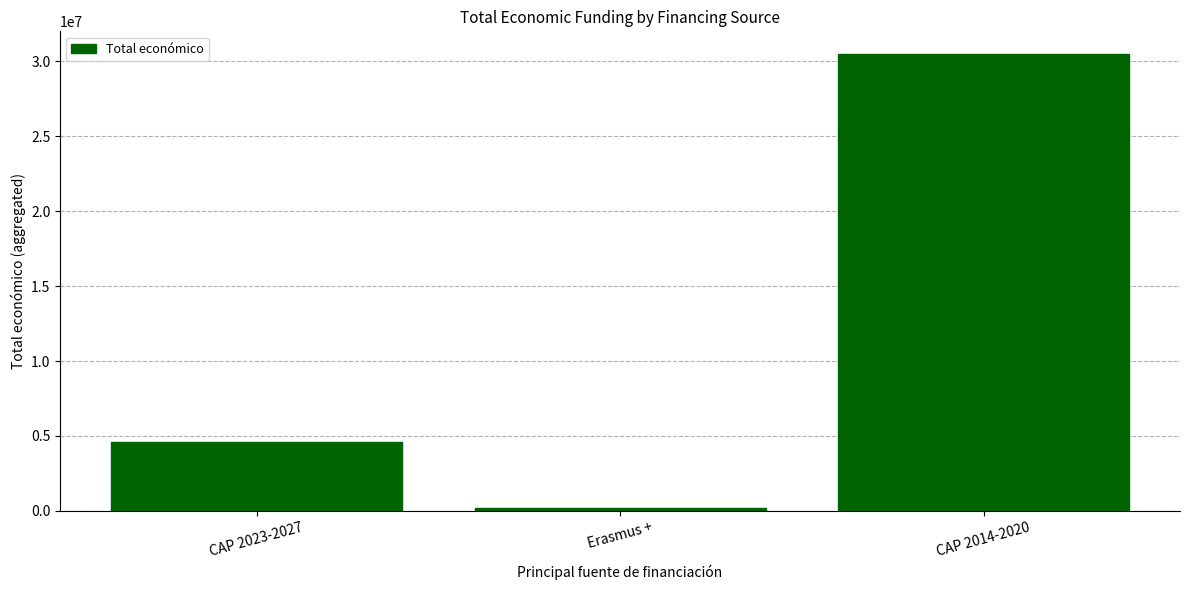

How many values are below 4601895?

1